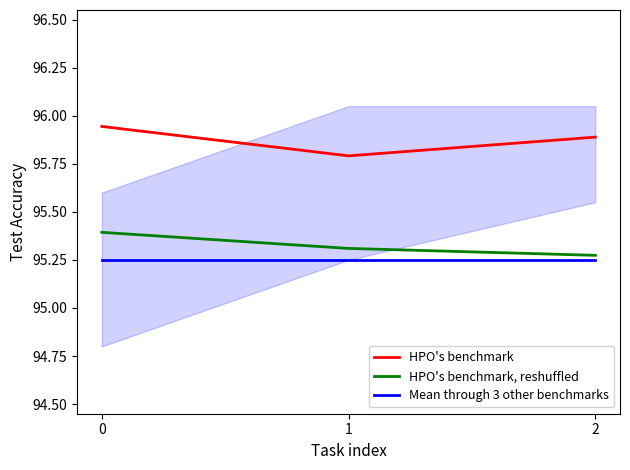

The value of HPO's benchmark at 2 is 30.4. True or false?

False